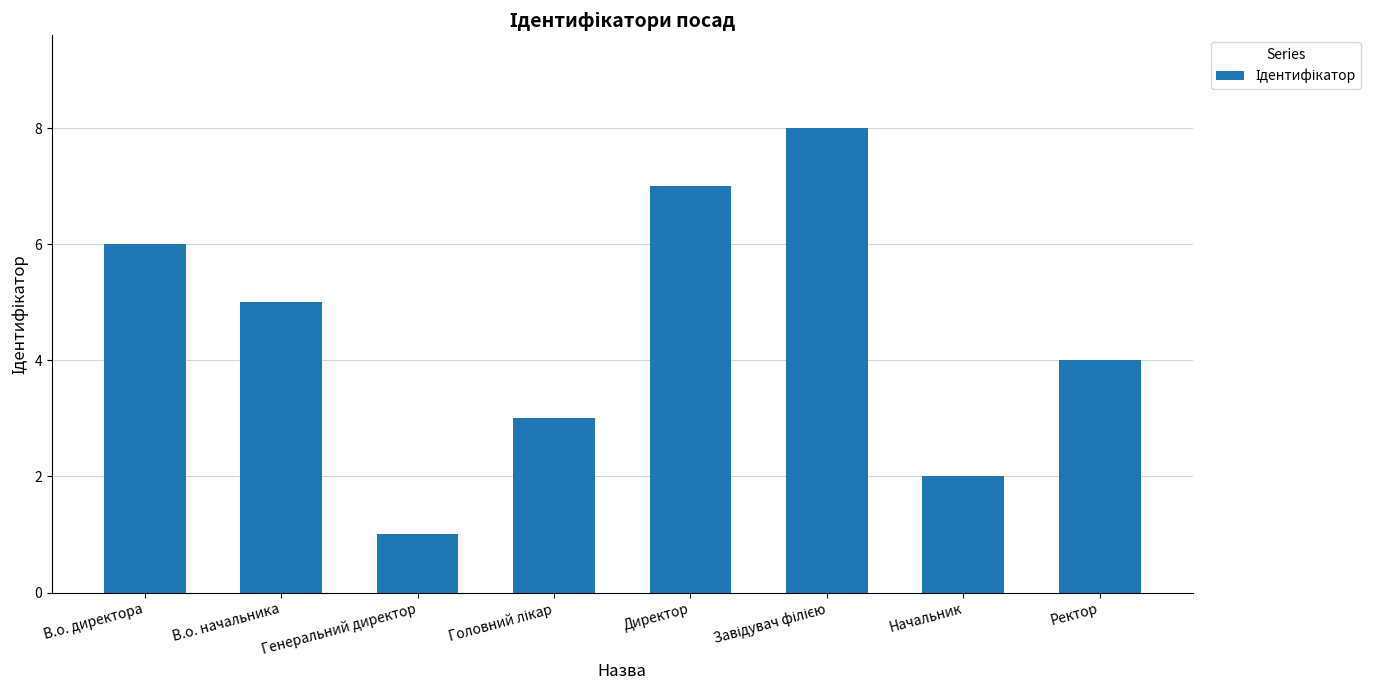

The value at Ректор is 2. True or false?

False